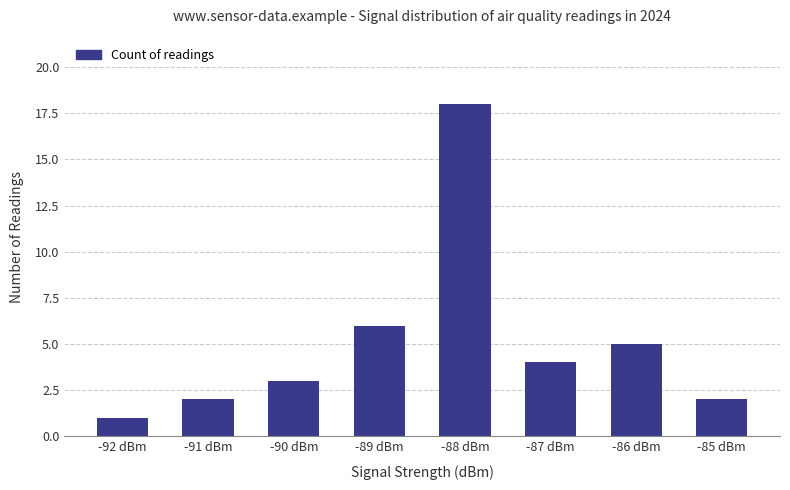

Which has a higher value, -89 dBm or -87 dBm?

-89 dBm